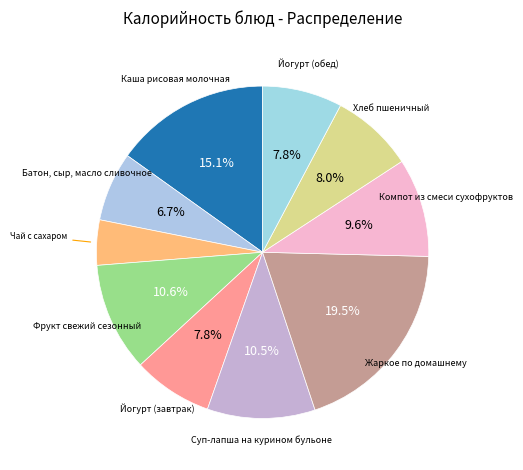

Count the number of slices in the pie.

10